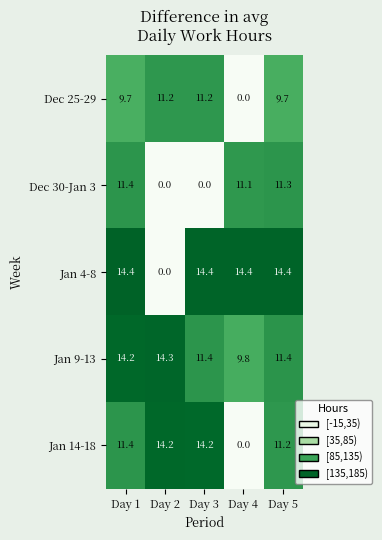

What is the total value across all series at Day 5?

58.0